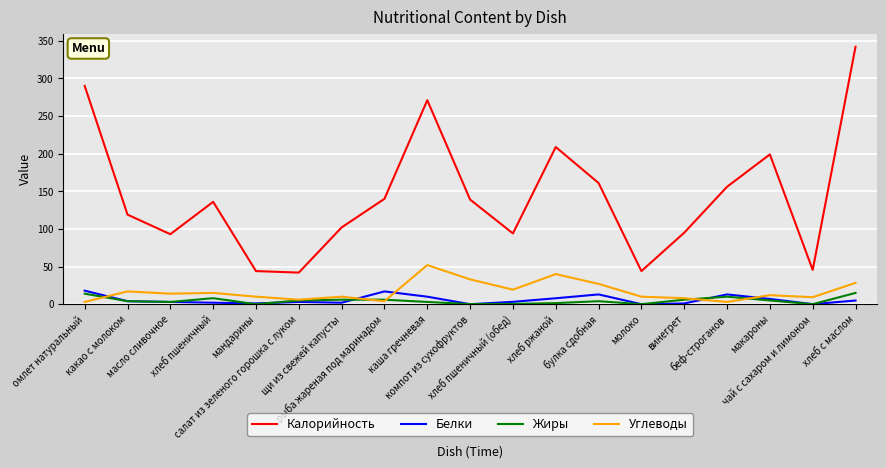

What is the sum of the Жиры values at винегрет and молоко?

6.0